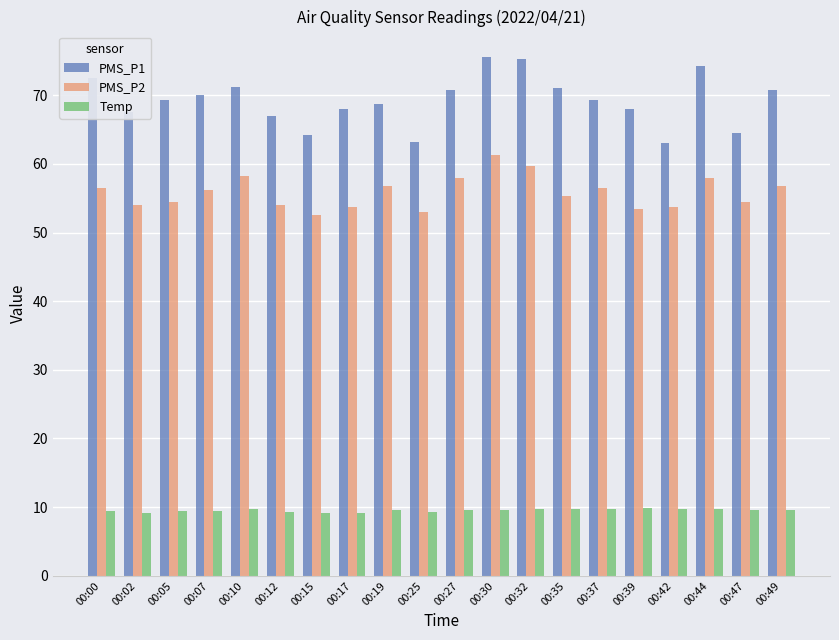

What is the difference between the PMS_P2 values at 00:32 and 00:35?

4.5